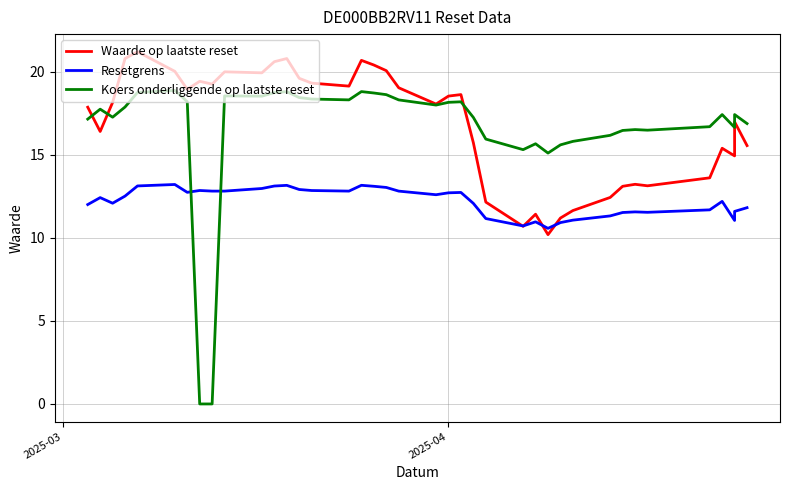

What is the difference between the maximum and minimum values in the Koers onderliggende op laatste reset series?

18.9